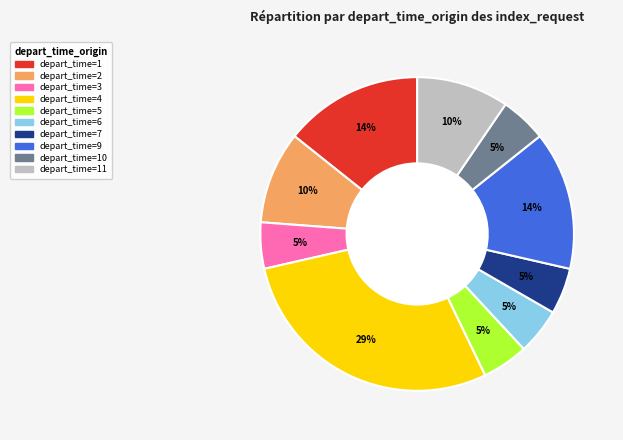

Is there a majority slice in this chart?

No